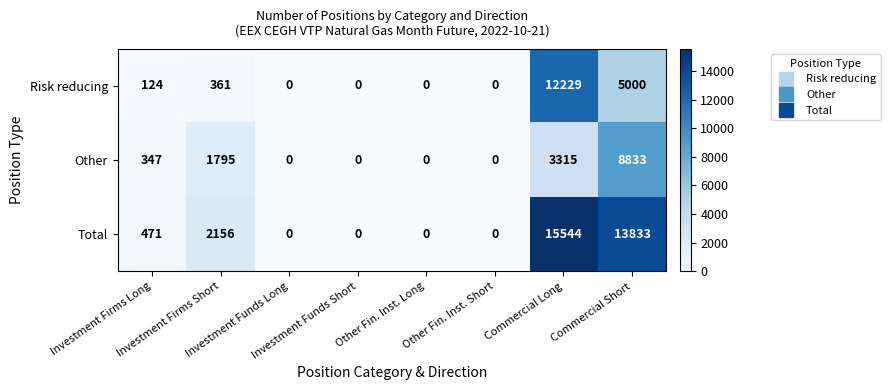

What is the spread (max minus min) of values at Commercial Long?

12229